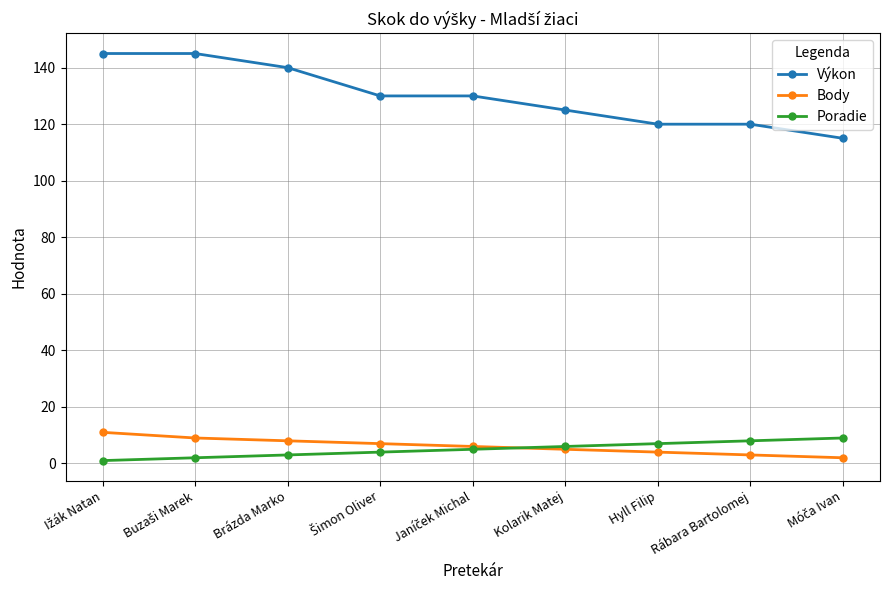

What is the label of the 7th point from the right?

Brázda Marko